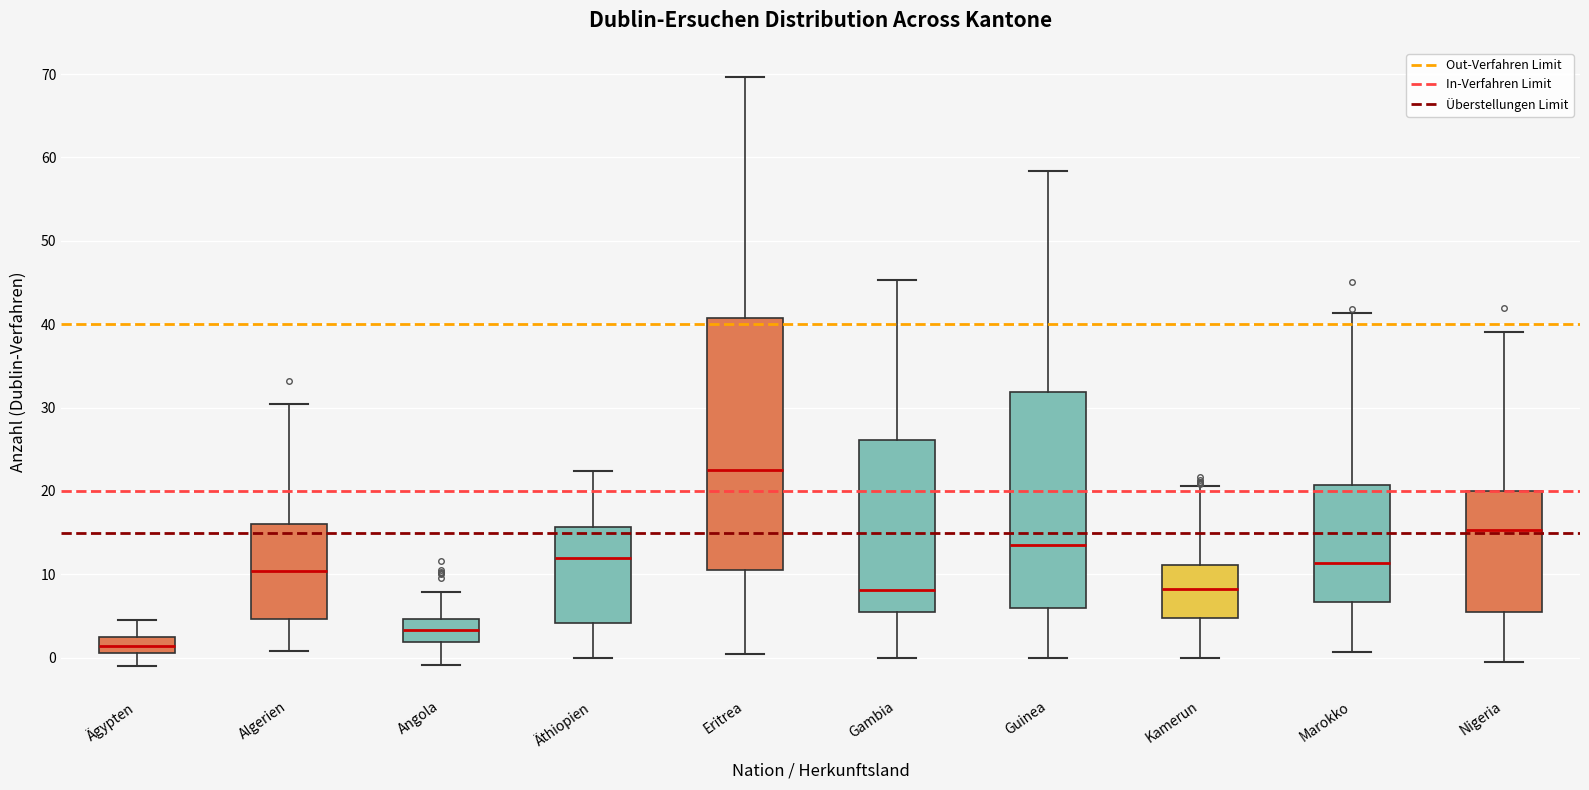

Which box's median line is the lowest?

Ägypten